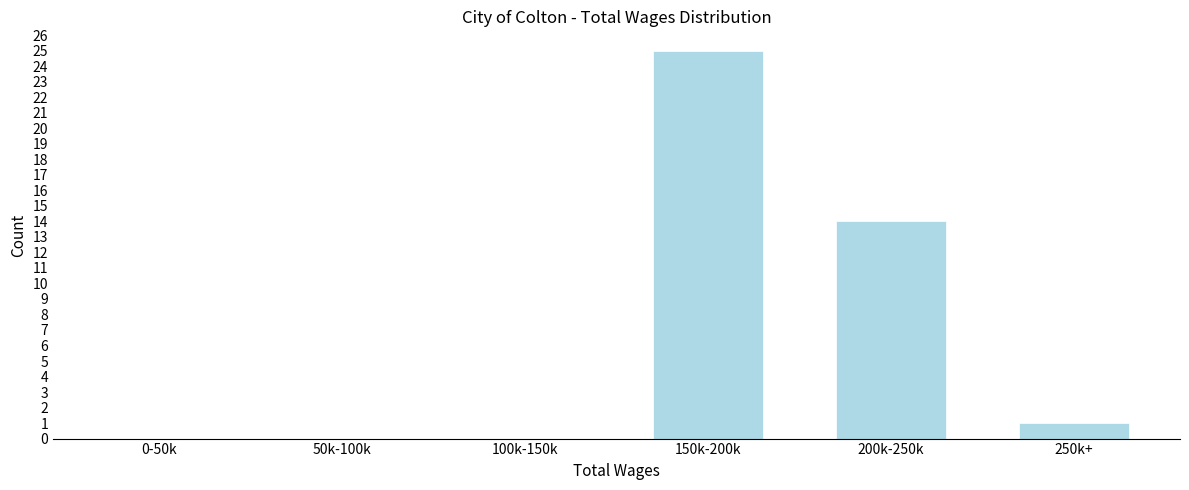

Reading left to right, extract all data points from this chart.

0-50k=0	50k-100k=0	100k-150k=0	150k-200k=25	200k-250k=14	250k+=1